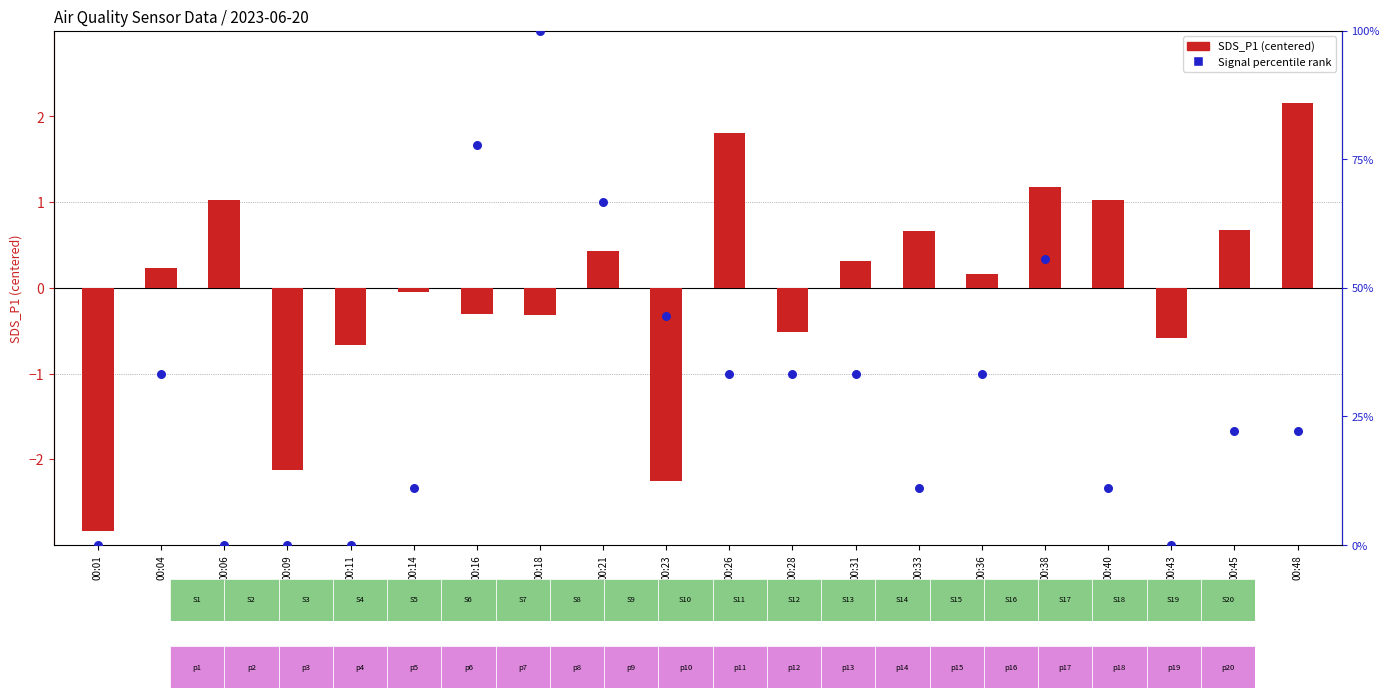

Which series has the largest total across all categories?

Signal percentile rank